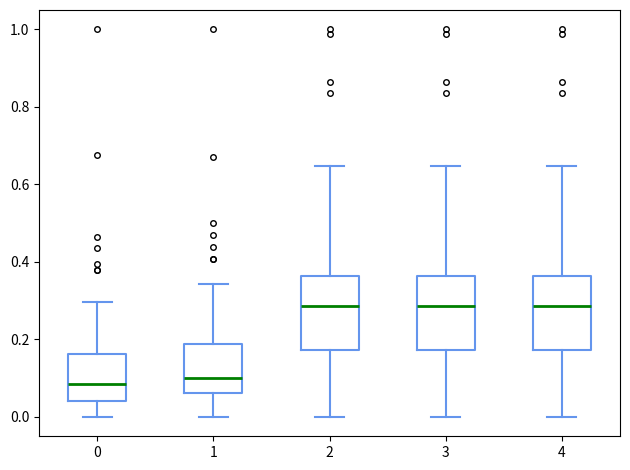

Reading left to right, read every box against the y-axis: the position of its median line, the range the box covers, and the ends of its whiskers. The values are not printed on the chart, so give them approximately, as read against the axis.

0: median 0.08, box 0.04 to 0.16, whiskers 0.00 to 0.30
1: median 0.10, box 0.06 to 0.18, whiskers 0.00 to 0.34
2: median 0.28, box 0.18 to 0.36, whiskers 0.00 to 0.64
3: median 0.28, box 0.18 to 0.36, whiskers 0.00 to 0.64
4: median 0.28, box 0.18 to 0.36, whiskers 0.00 to 0.64